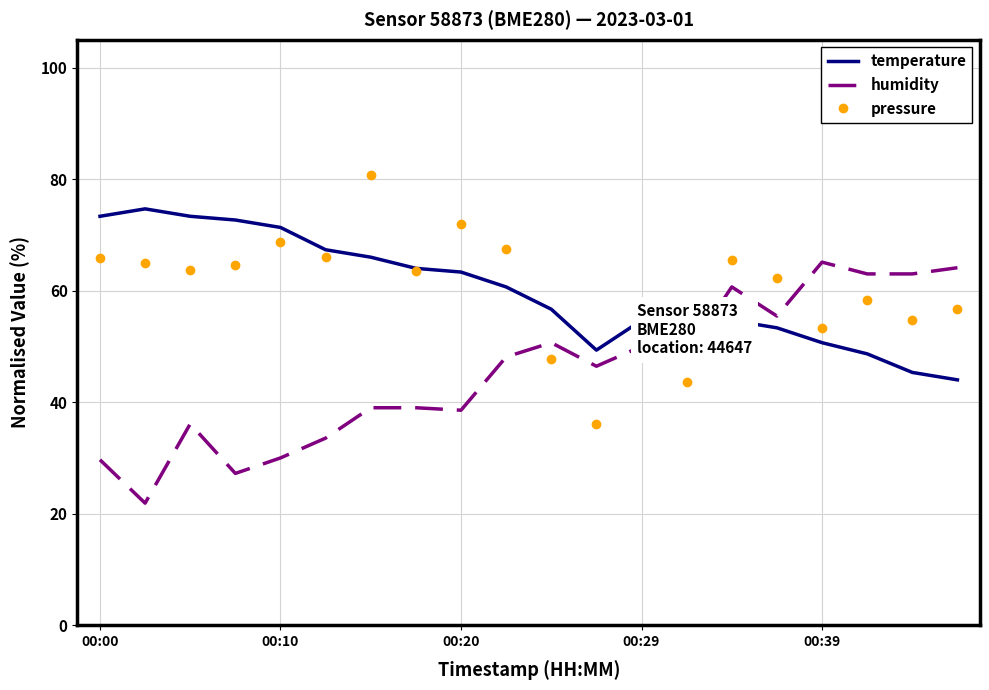

What is the lowest value of the temperature series?

44.0